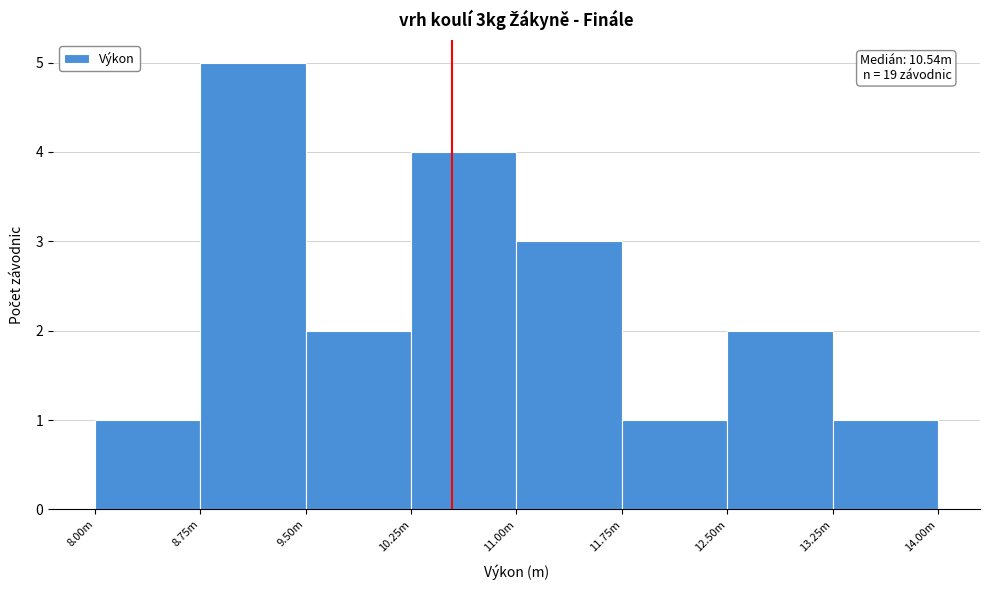

Reading left to right, what are all the values shown in this chart?

8.00m=1	8.75m=5	9.50m=2	10.25m=4	11.00m=3	11.75m=1	12.50m=2	13.25m=1